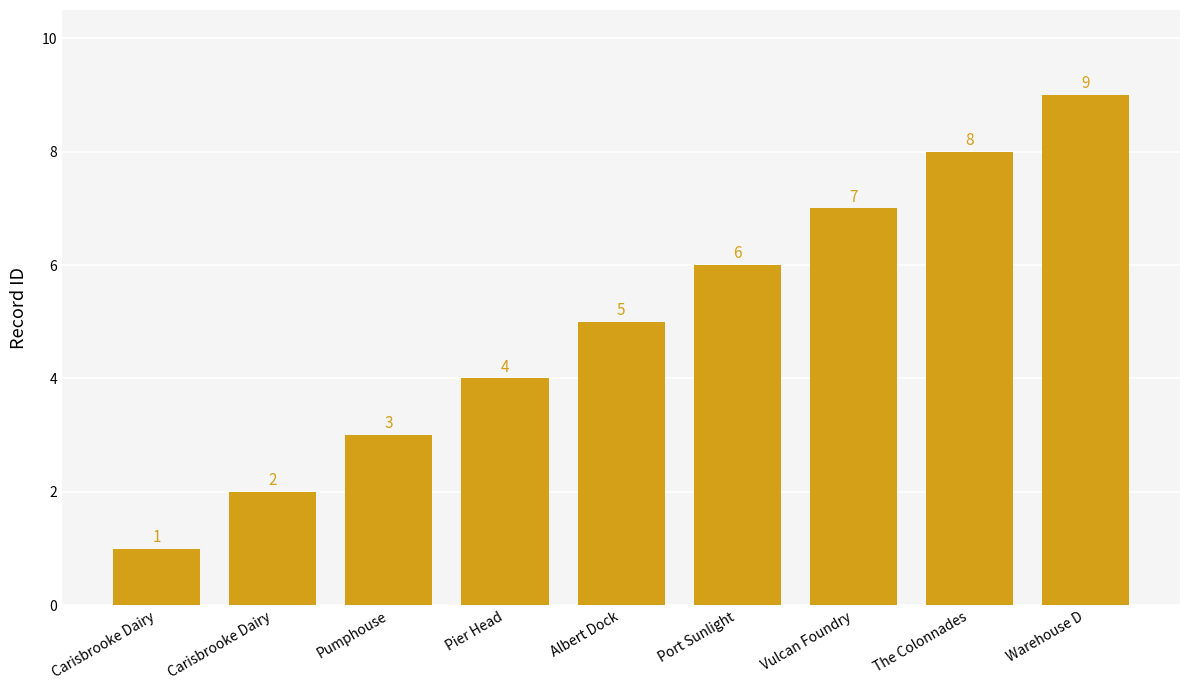

What is the label of the 3rd bar from the right?

Vulcan Foundry